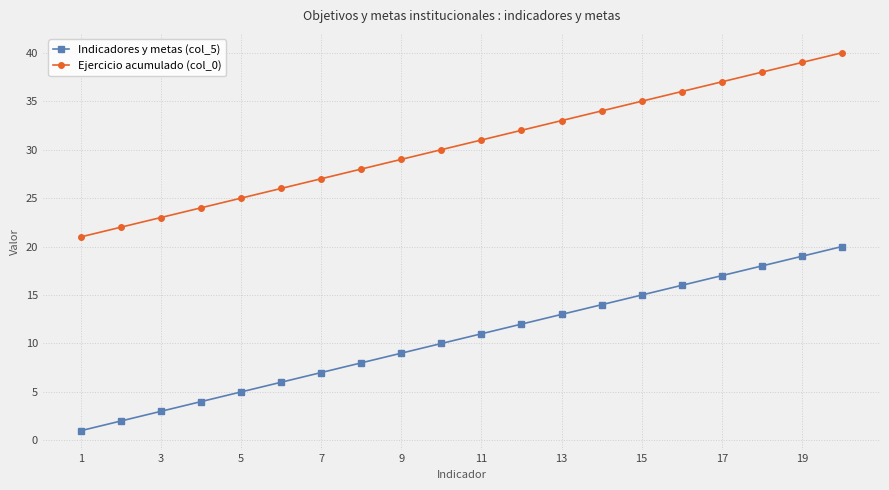

What is the sum of all Ejercicio acumulado (col_0) values?

610